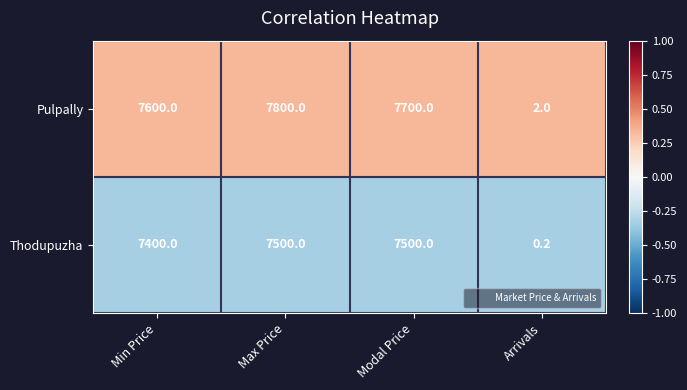

At which label is Pulpally closest to 3901?

Min Price